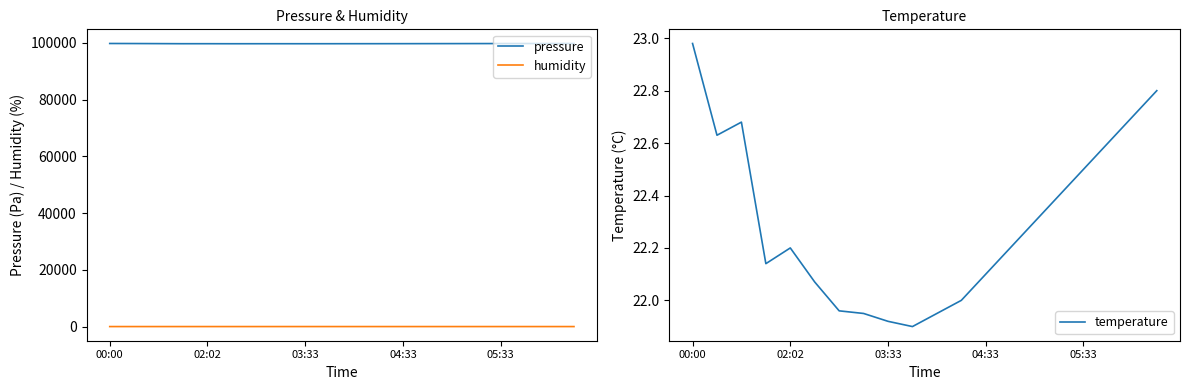

What is the sum of all pressure values?

1995434.6